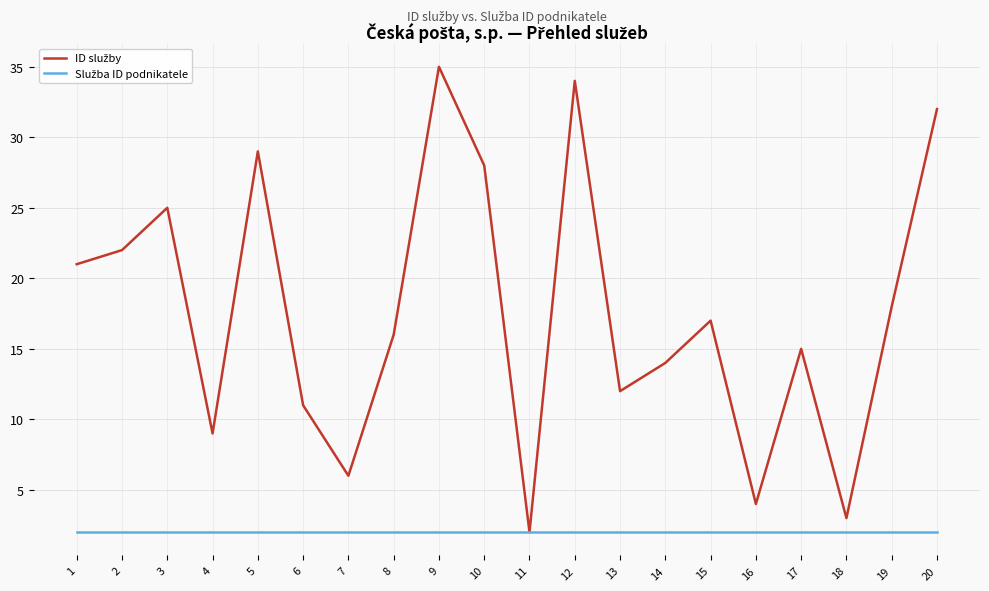

What is the spread (max minus min) of values at 10?

26